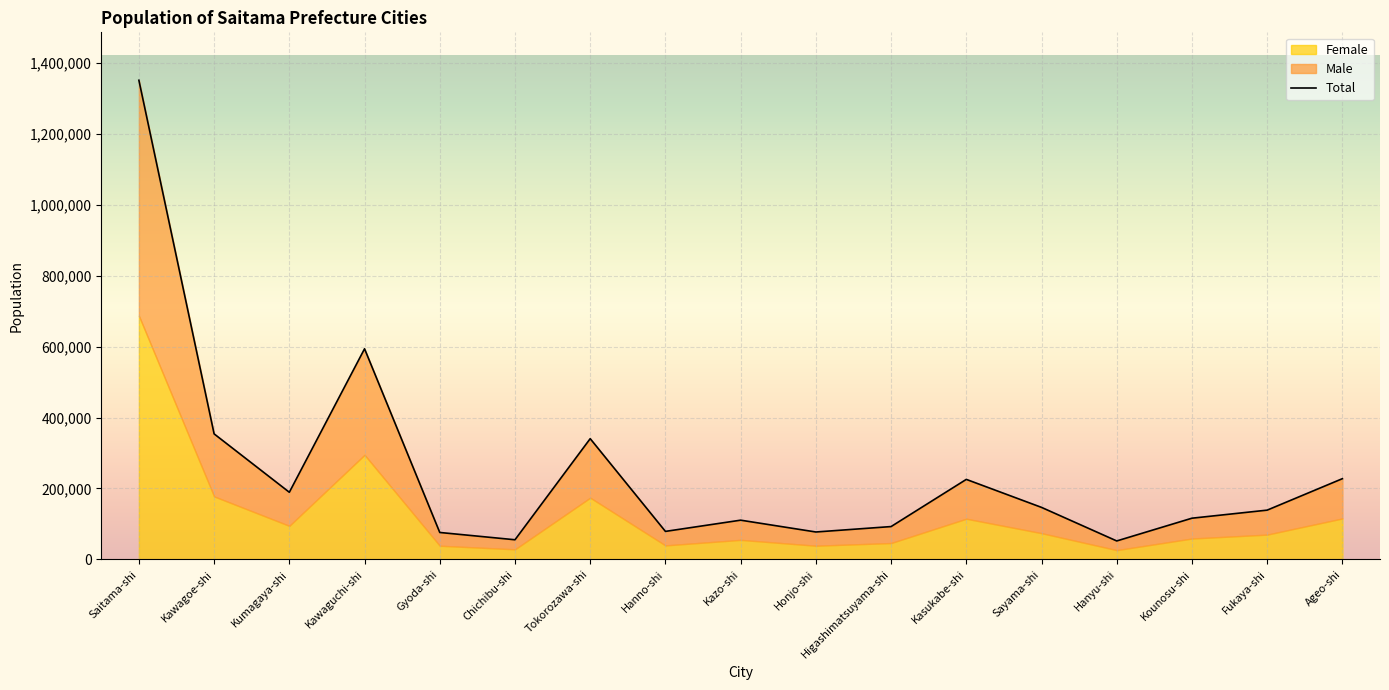

How many categories are shown in the chart?

17